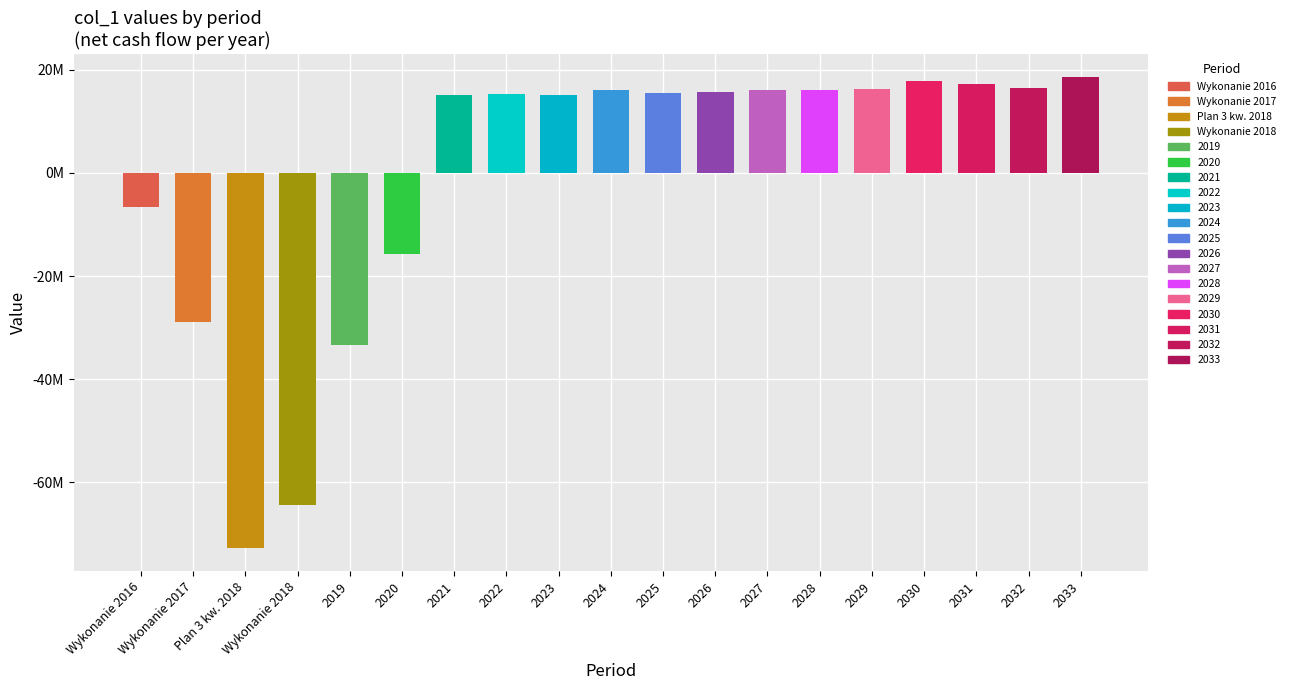

Which has a higher value, 2033 or 2029?

2033